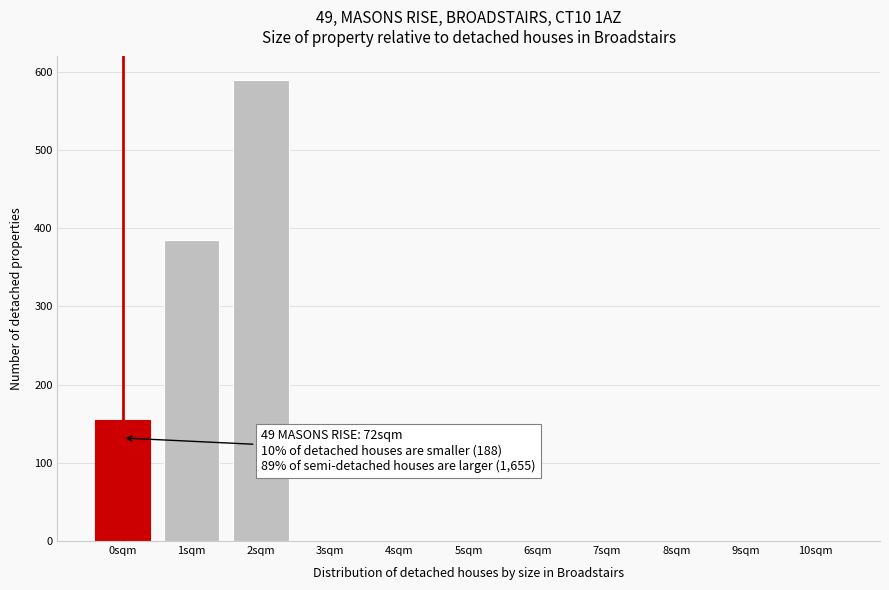

Reading right to left, list all the values displayed in this chart.

10sqm=0	9sqm=0	8sqm=0	7sqm=0	6sqm=0	5sqm=0	4sqm=0	3sqm=0	2sqm=590	1sqm=385	0sqm=155